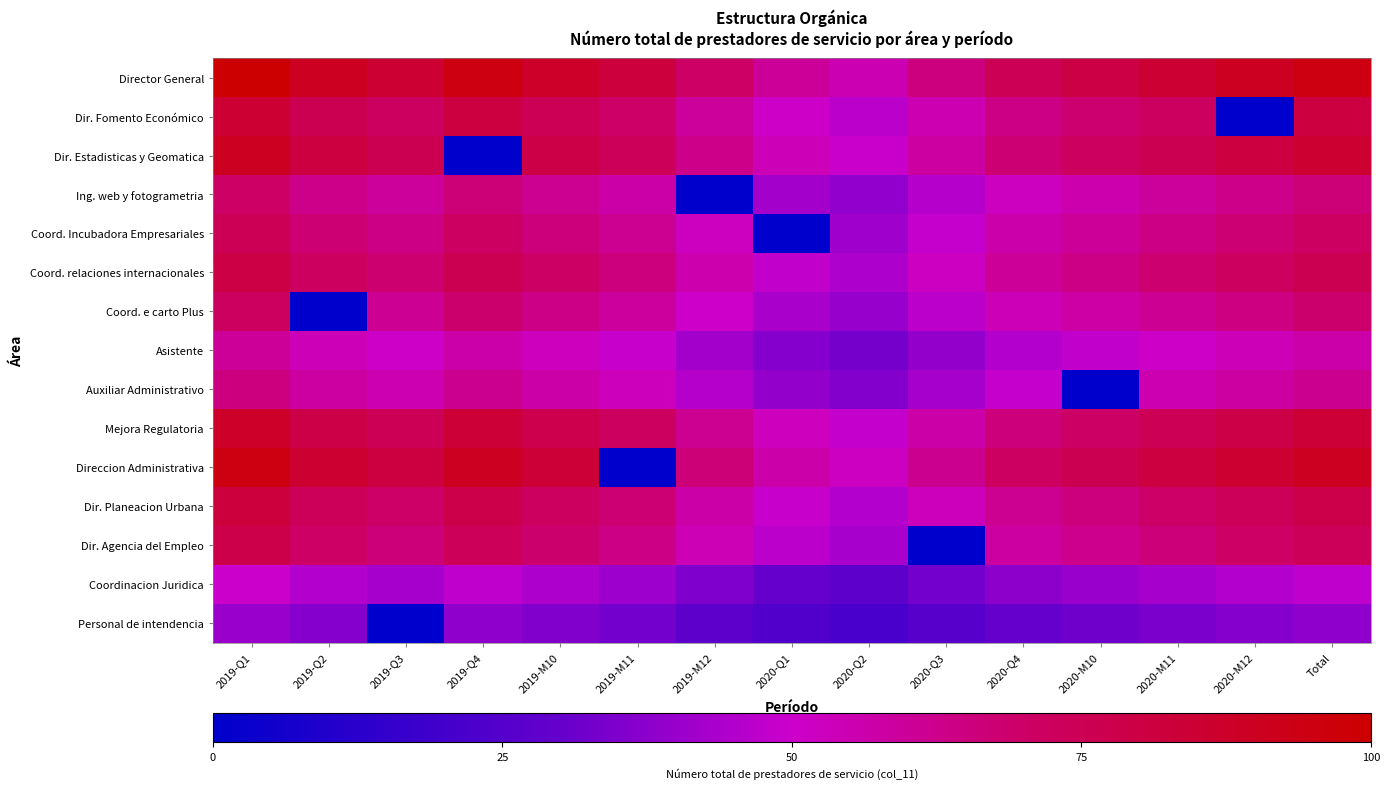

What is the maximum value shown in the chart?

100.0